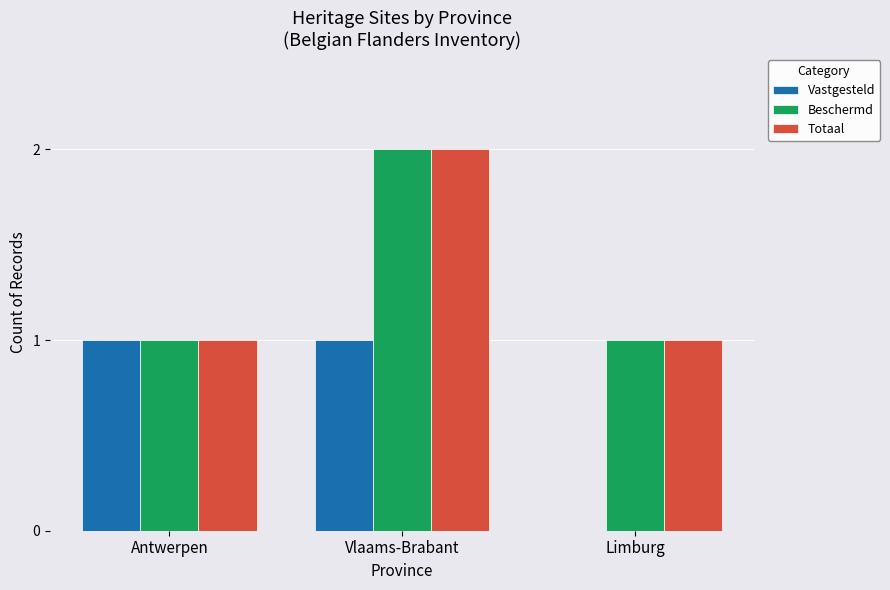

Which category has the highest value across all series?

Vlaams-Brabant